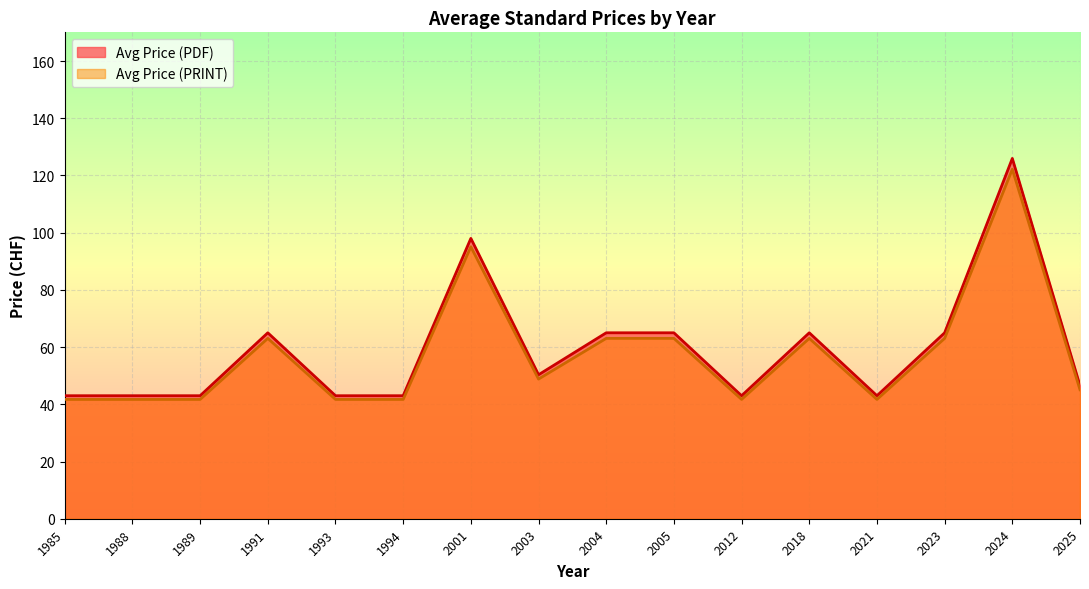

Which category has the highest value in the Avg Price (PRINT) series?

2024